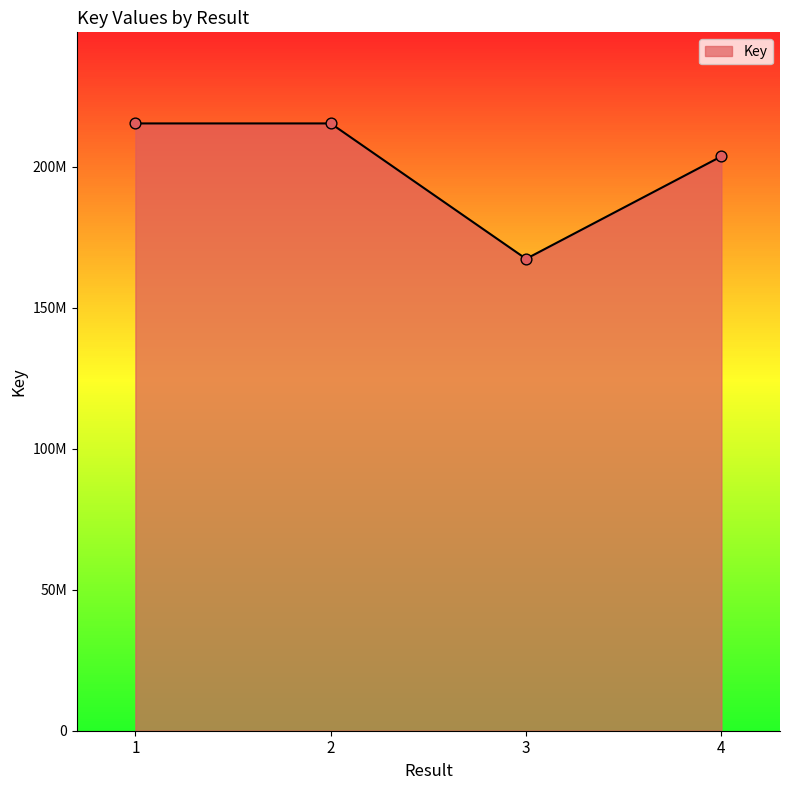

What is the ratio of the value at 4 to the value at 3?

1.2